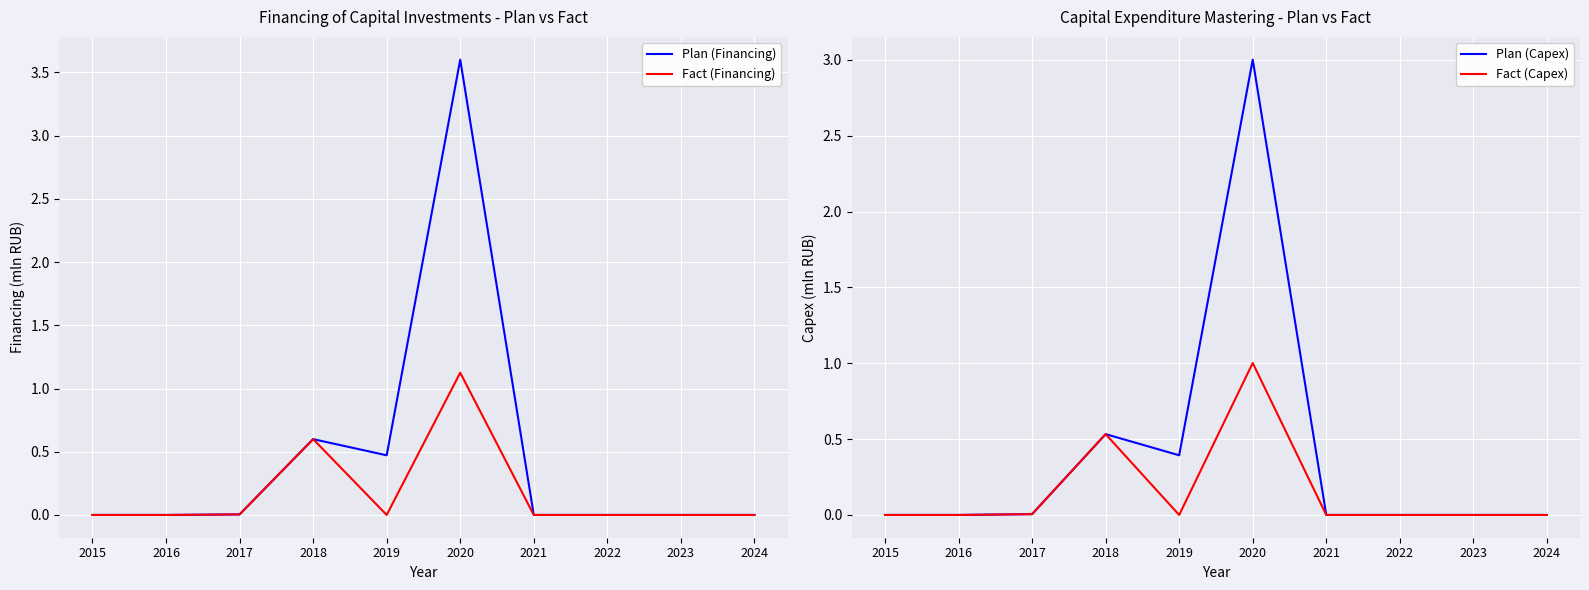

Where is the first local maximum for Fact (Financing)?

2018